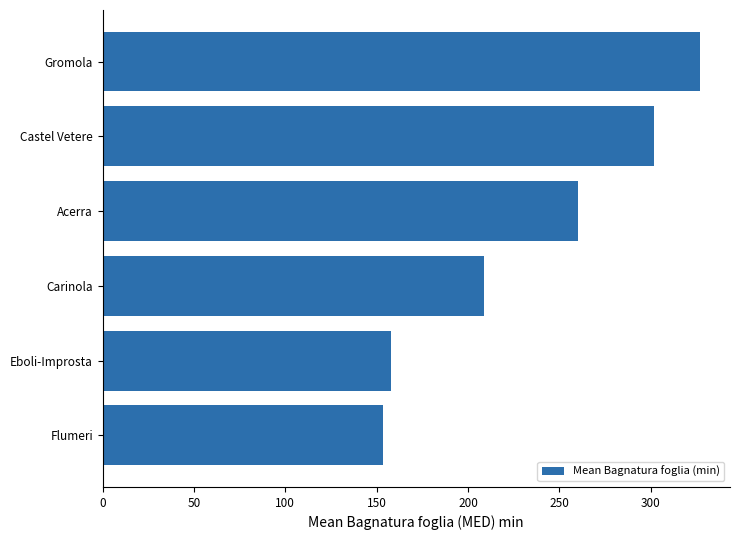

Read the value at Castel Vetere.

301.9